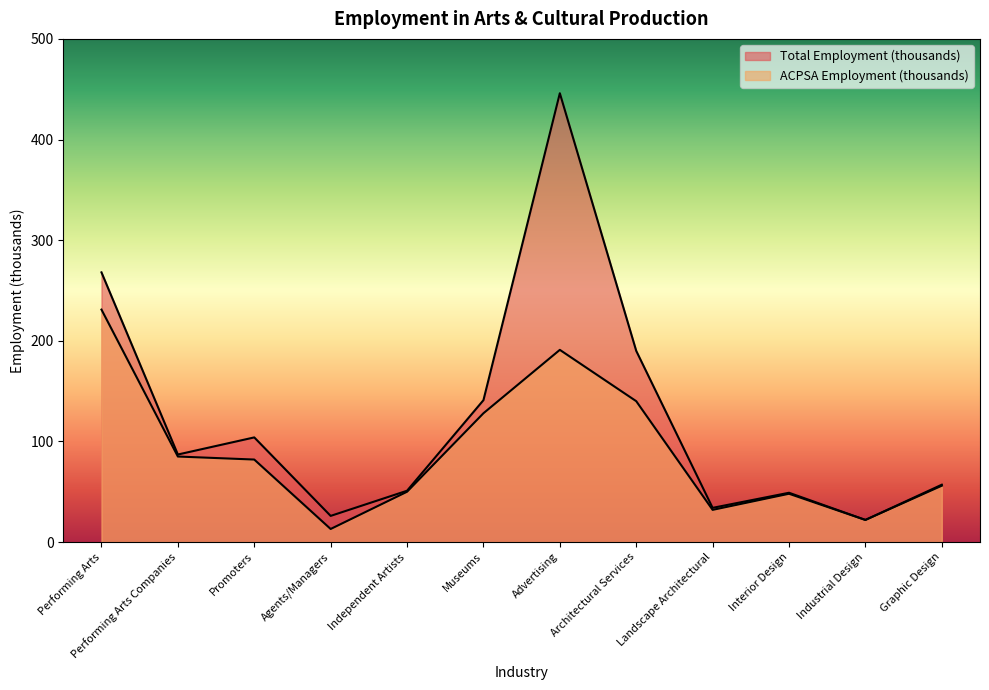

Which series has the widest spread of values?

Total Employment (thousands)